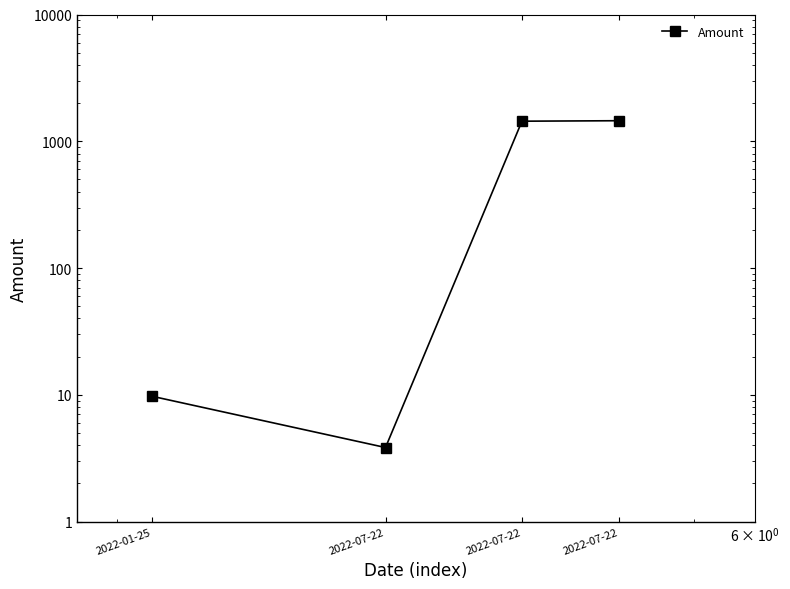

Does the chart have visible grid lines?

No